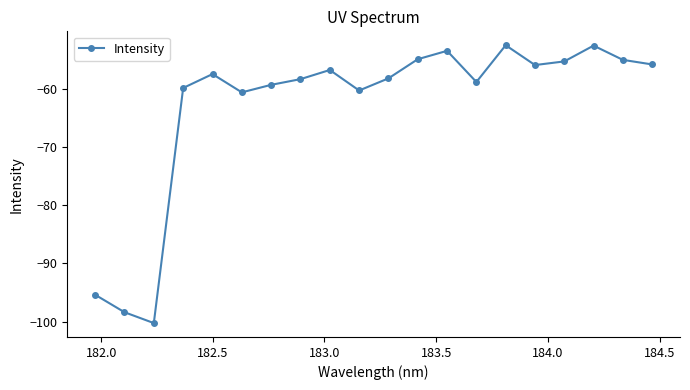

True or false: there are more than 1 points higher than both neighbors.

True